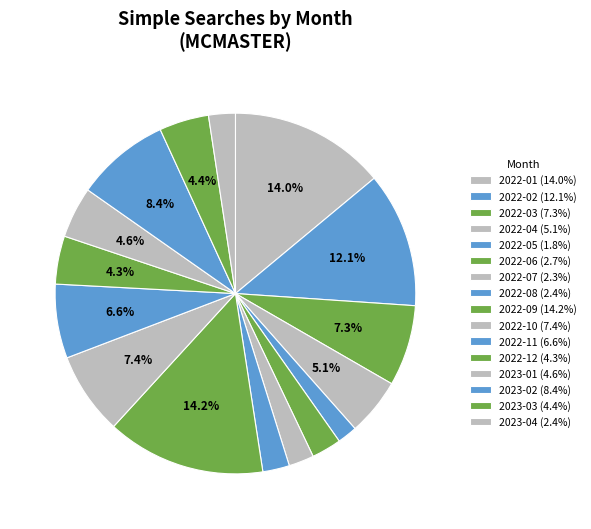

How many segments does this pie chart have?

16